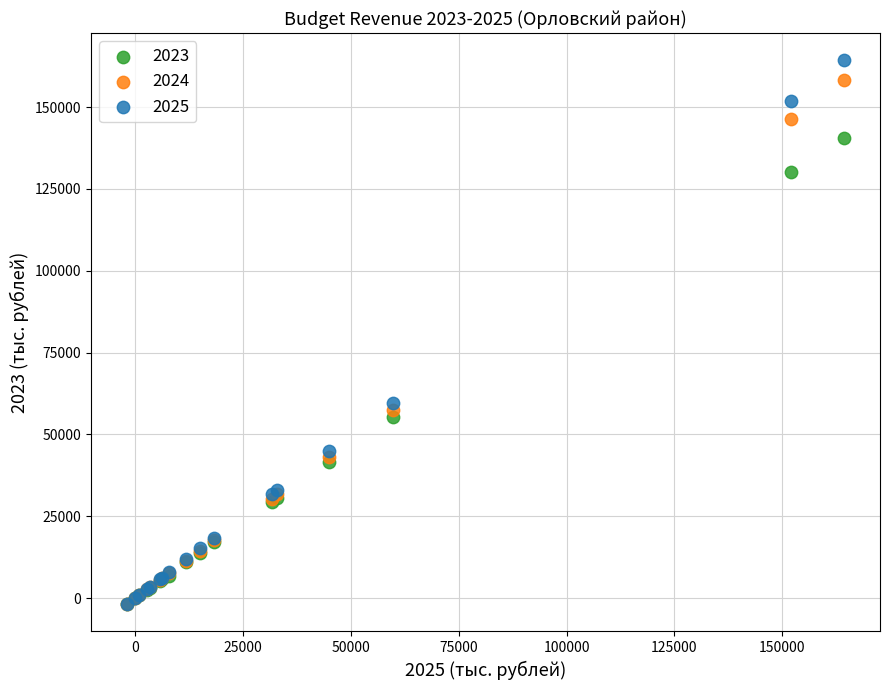

Across all series, what Y value is closest to 81206?

59726.1